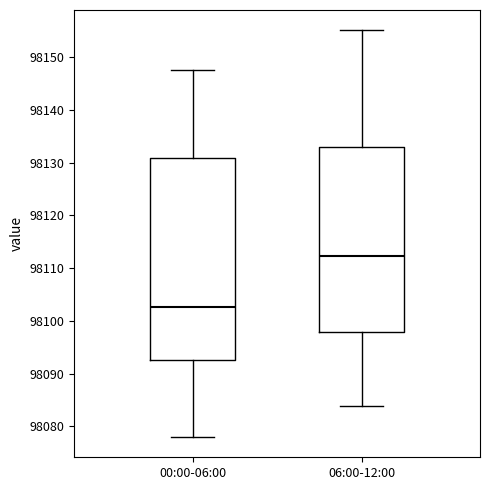

Reading left to right, transcribe this box plot: for each box, give where its median line is, the range the box spans, and where its two whiskers end, as read against the y-axis. The values are not printed on the chart, so give them approximately, as read against the axis.

00:00-06:00: median 98103, box 98092 to 98131, whiskers 98078 to 98148
06:00-12:00: median 98112, box 98098 to 98133, whiskers 98084 to 98155